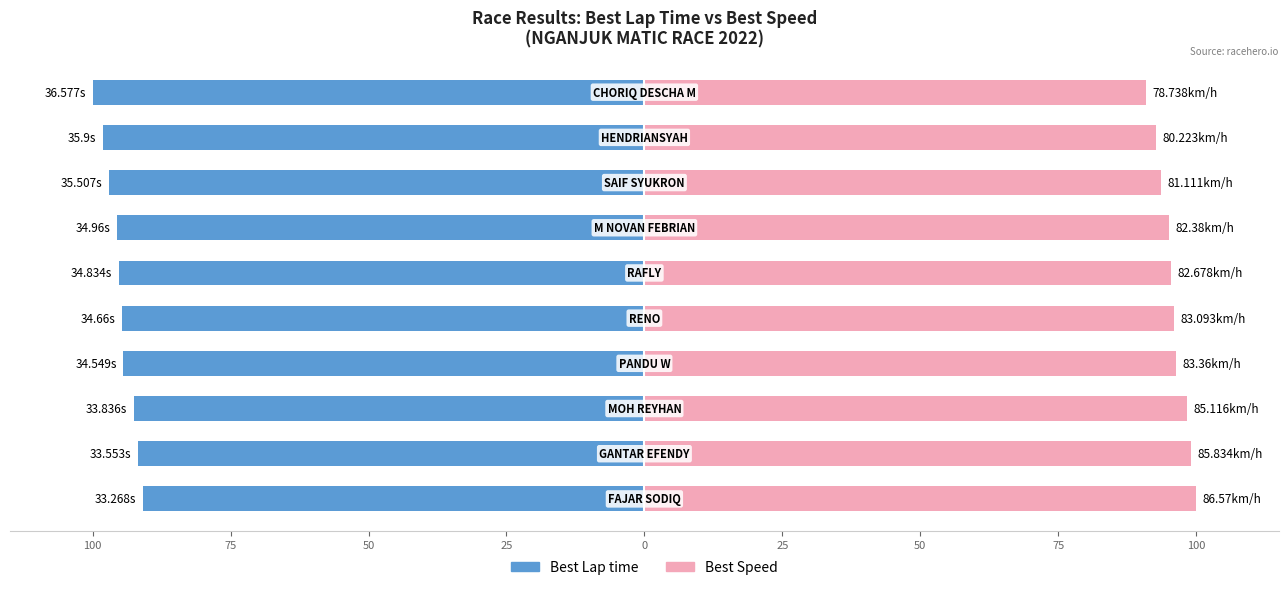

Is the value of Best Lap time at 75 greater than the value of Best Speed at 100?

No